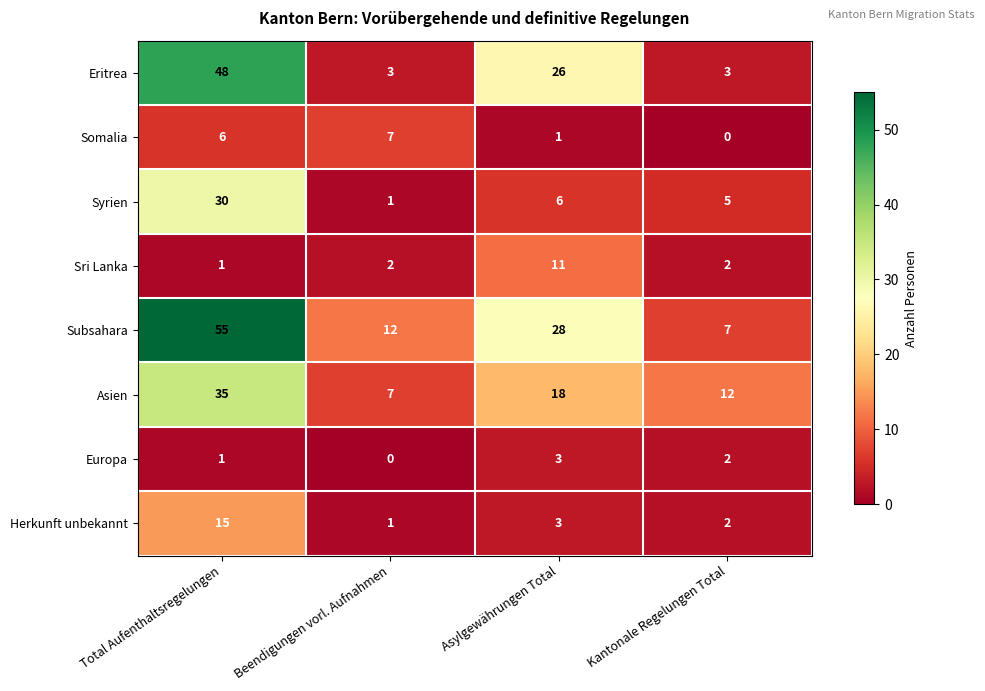

Which series has the widest spread of values?

Subsahara